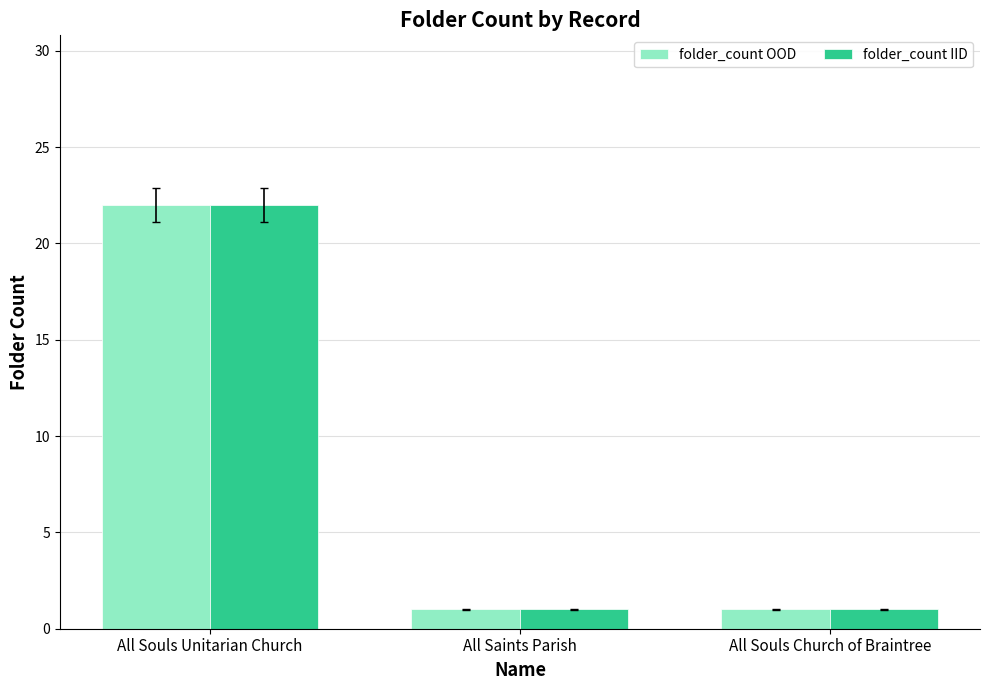

What value does the folder_count OOD series have at All Saints Parish?

1